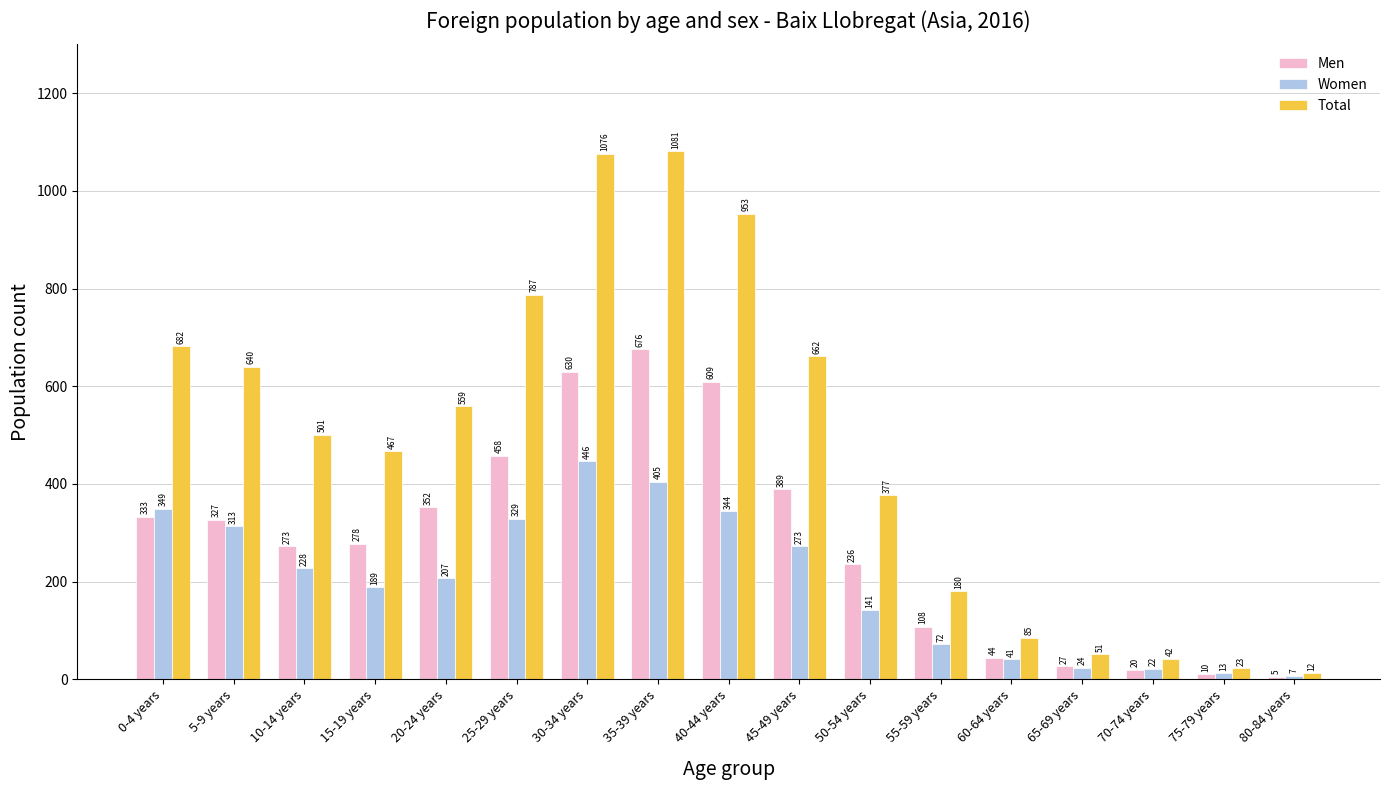

How many bars are there in total?

51